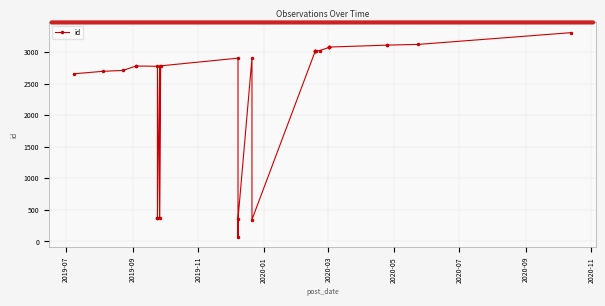

How many data points does each series have?

32